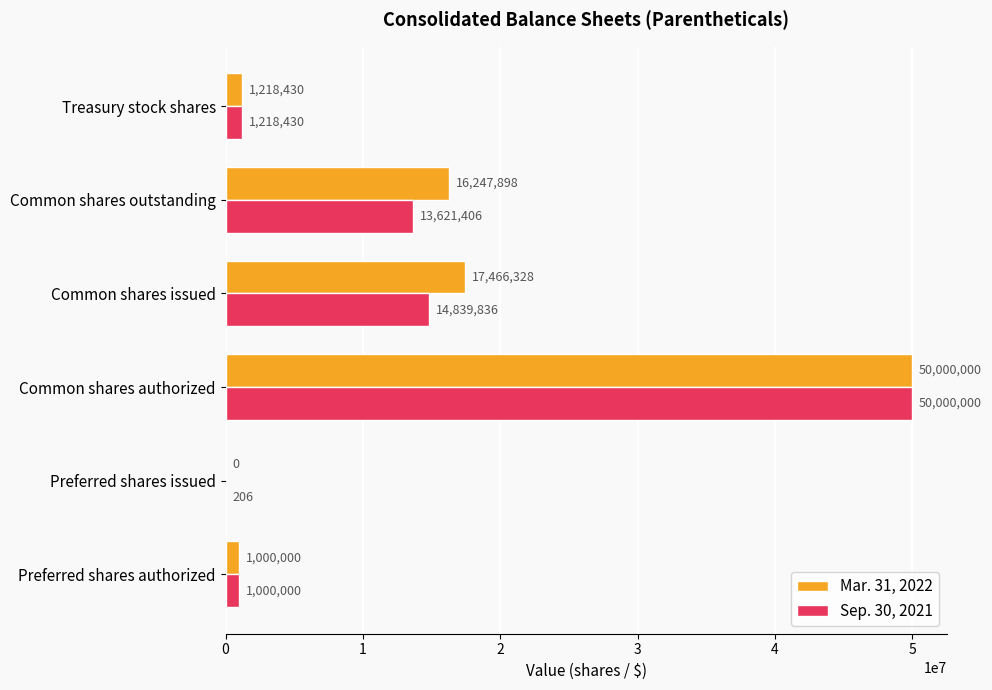

Is the value of Sep. 30, 2021 at Preferred shares issued greater than the value of Mar. 31, 2022 at Preferred shares authorized?

No